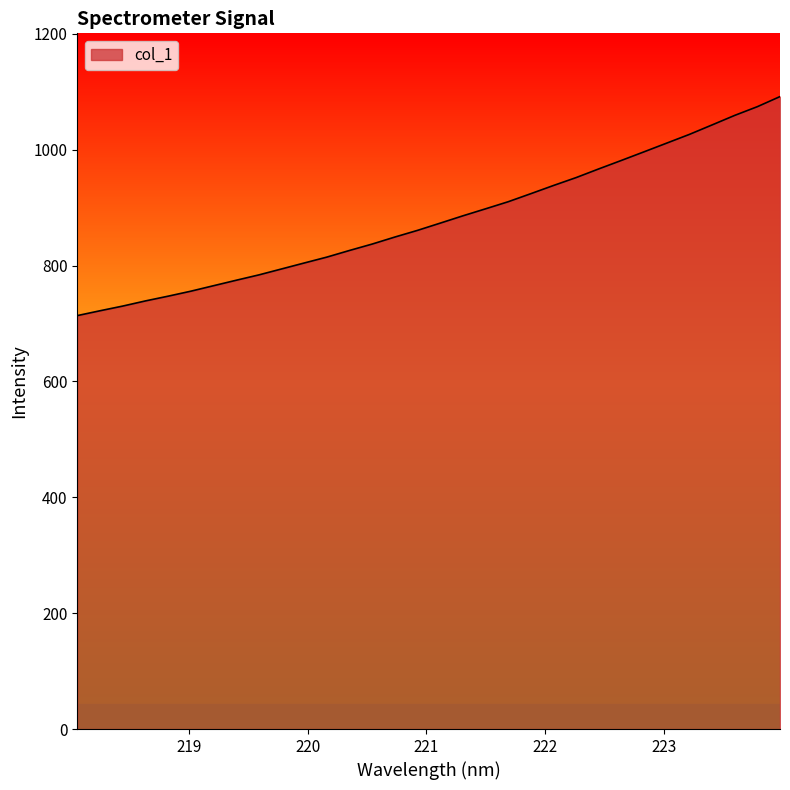

What is the minimum value shown in the chart?

713.7